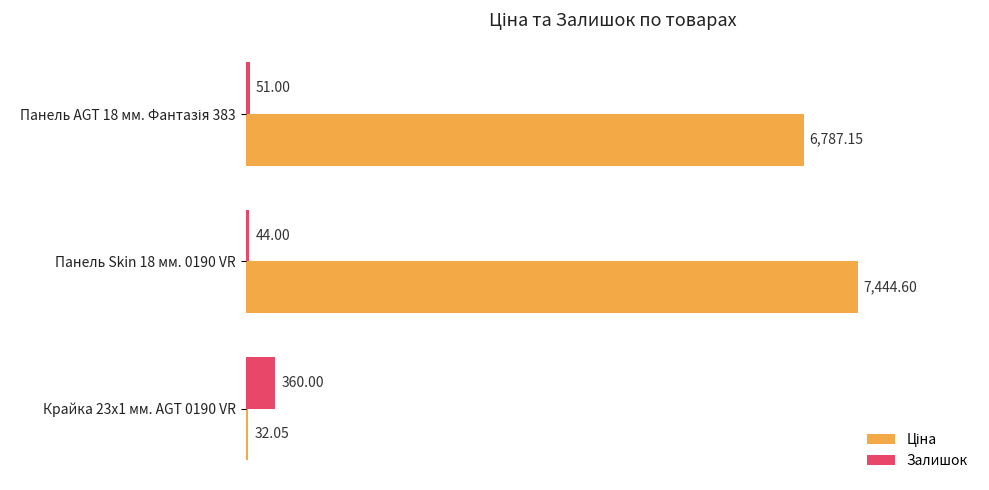

At which category is the sum across all series the highest?

Панель Skin 18 мм. 0190 VR